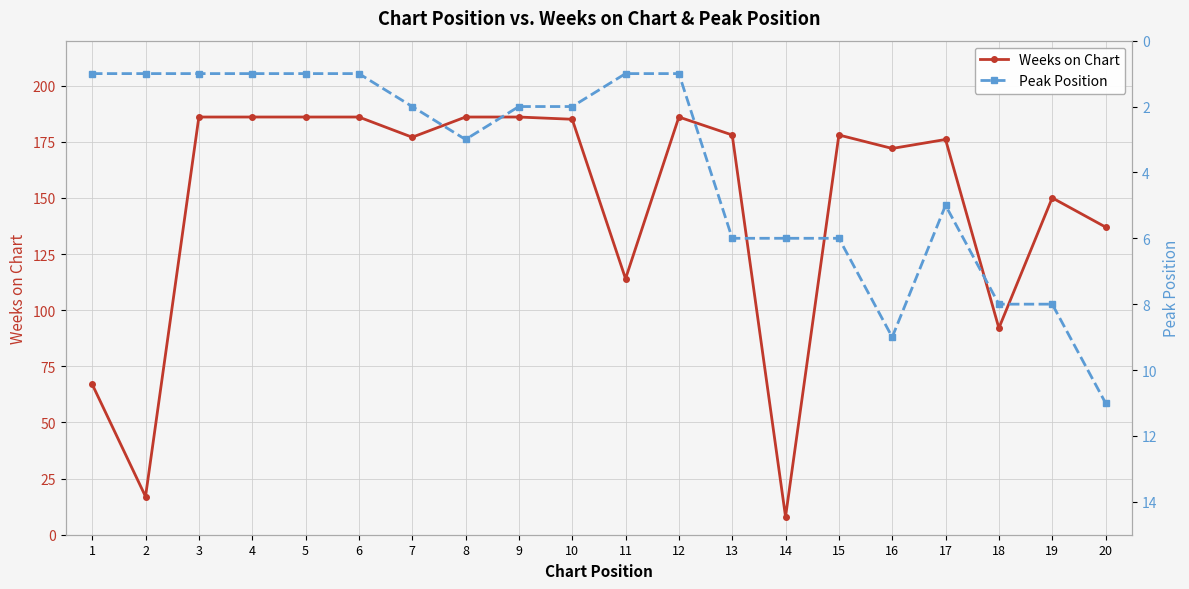

Which series has the largest range (max minus min)?

Weeks on Chart